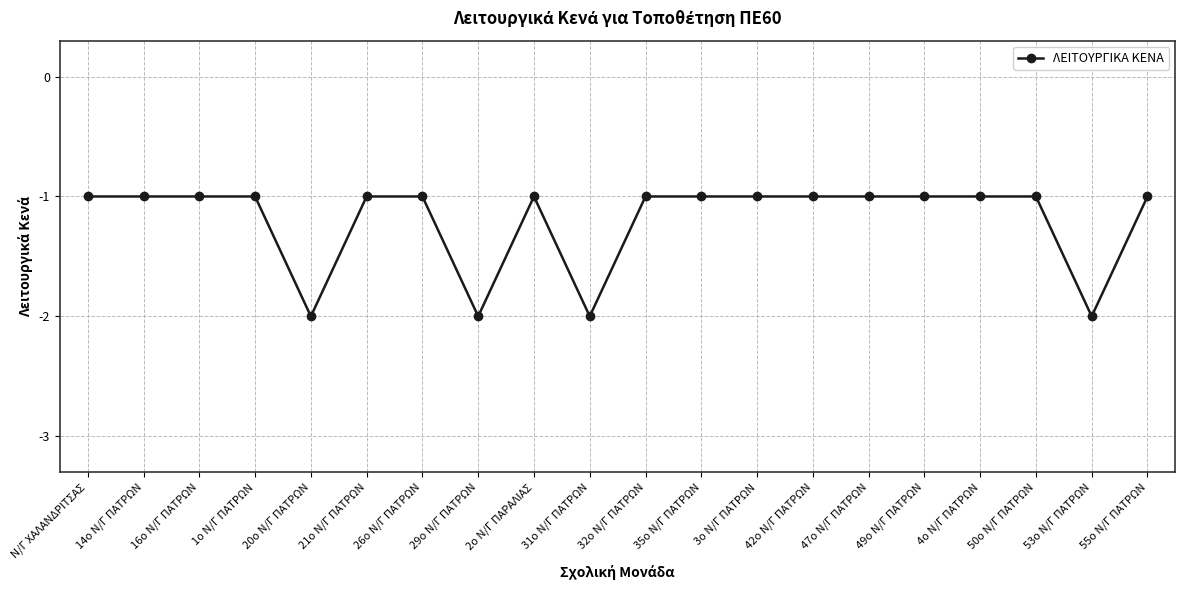

What is the greatest value displayed?

-1